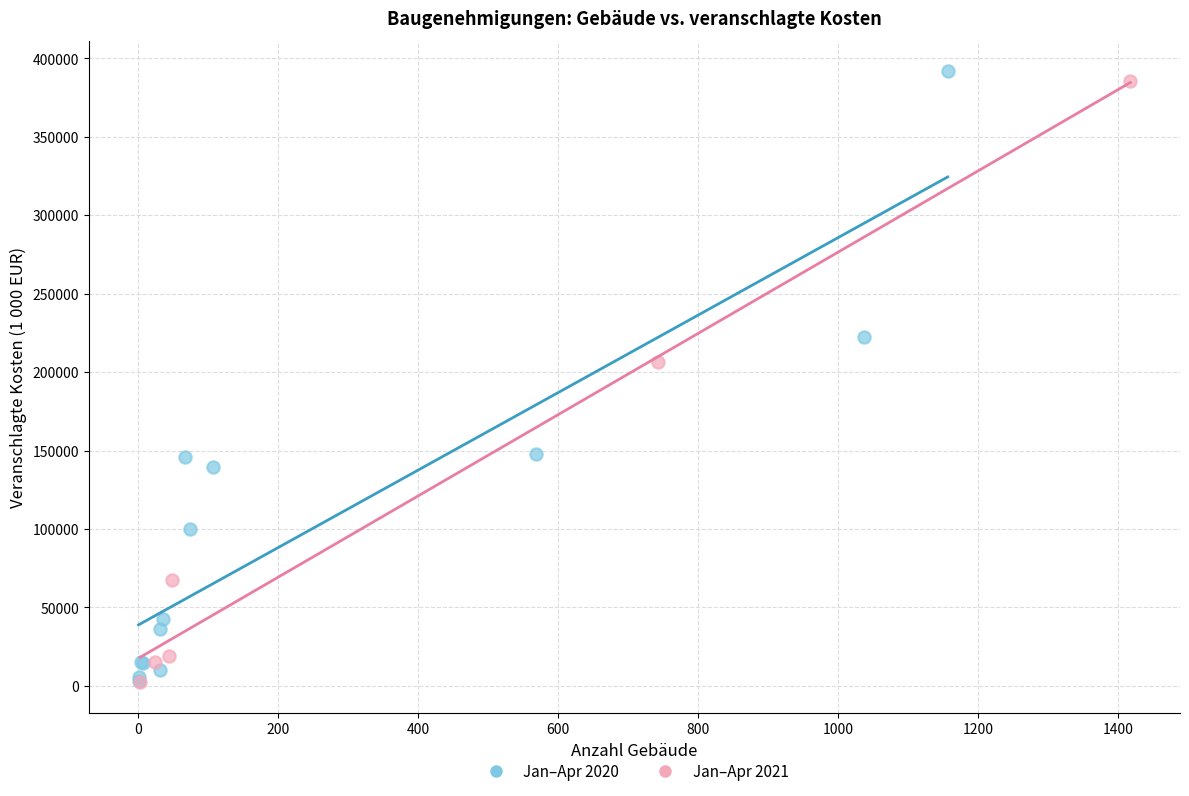

Which series has the widest spread of Y values?

Jan–Apr 2020